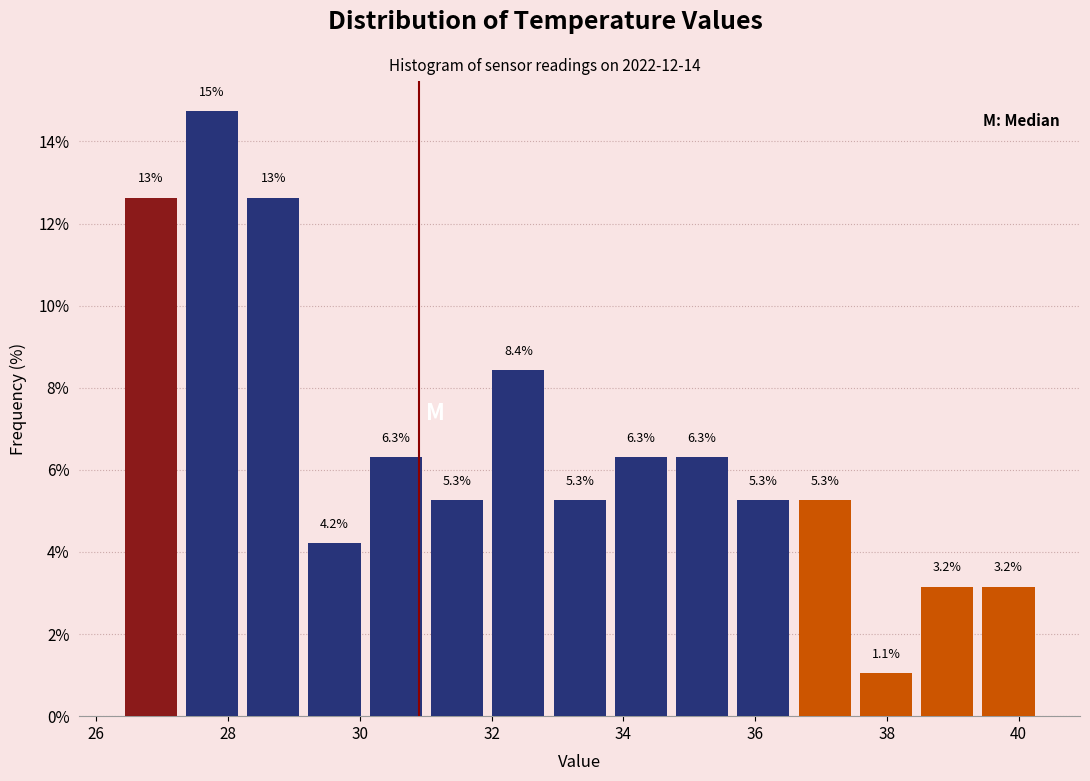

Which range on the x-axis has the tallest bar?

27.2 to 28.2